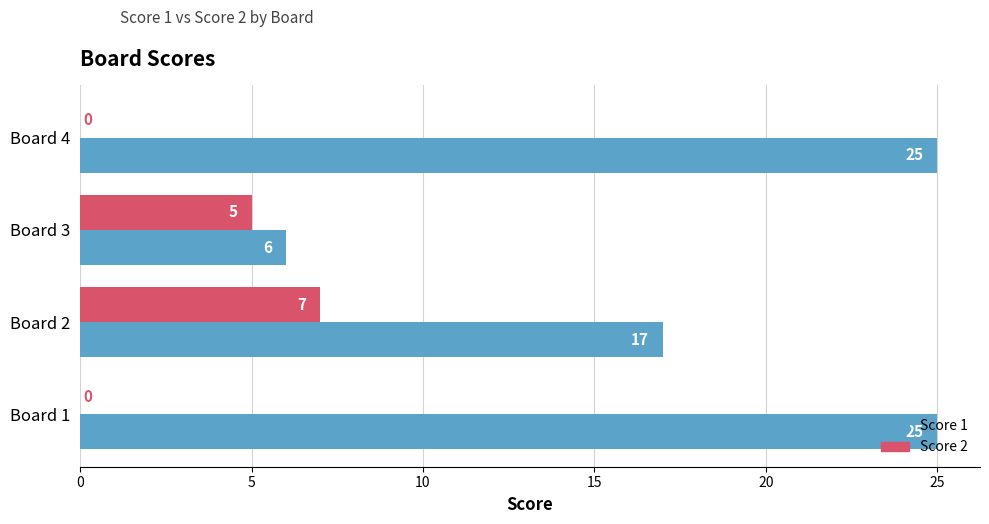

How many distinct data groups are displayed?

2